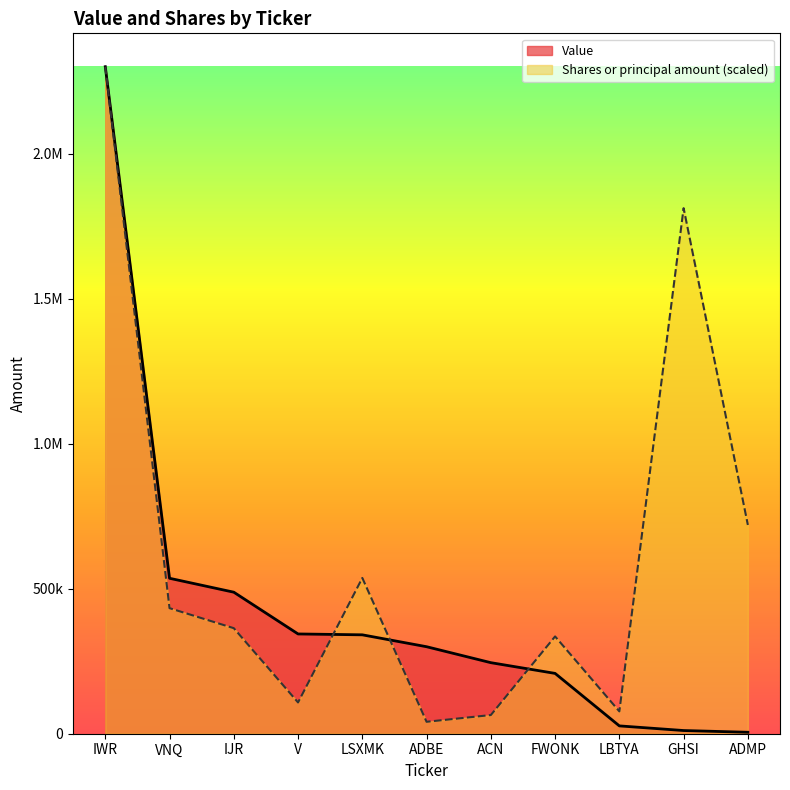

Is the value of Value at IJR greater than the value of Shares or principal amount at LSXMK?

No